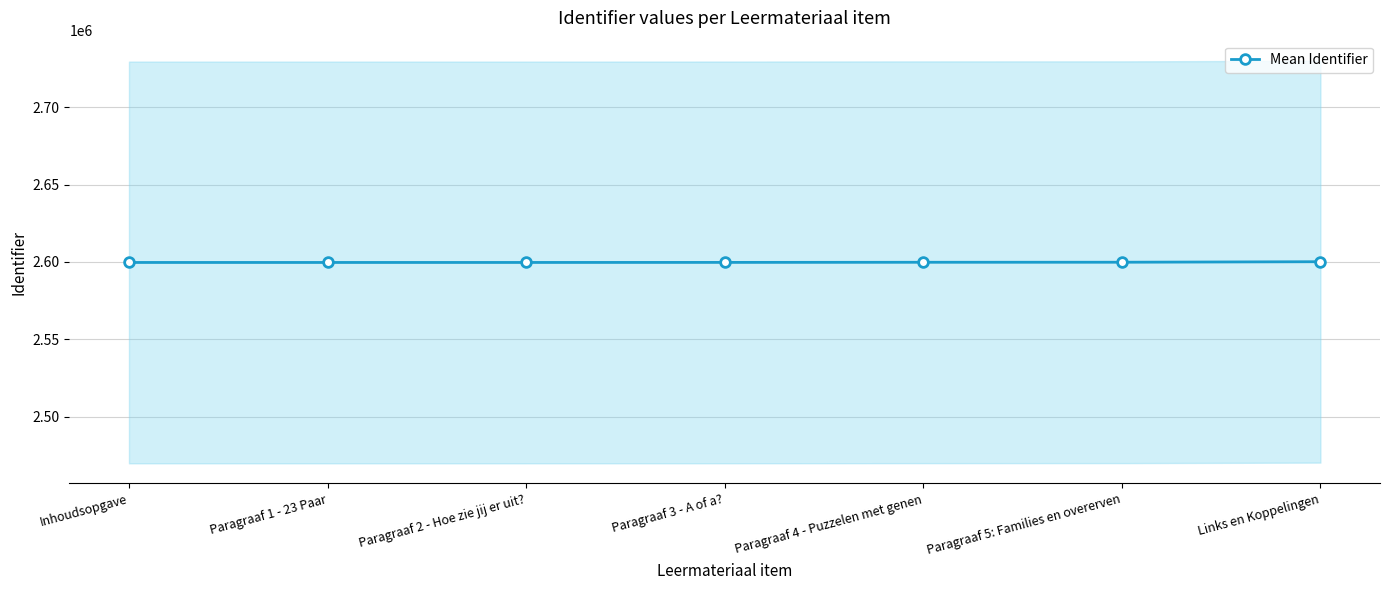

True or false: there are more than 2 points higher than both neighbors.

False